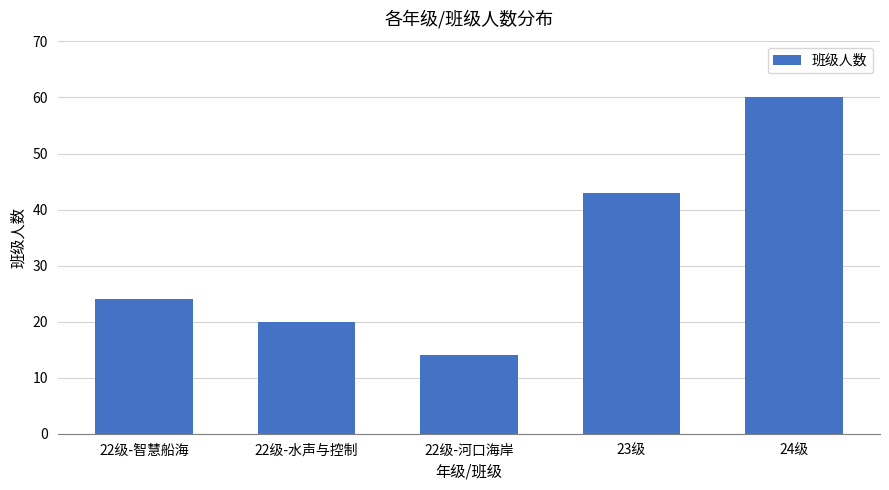

Where is the data nearest to the value 37?

23级